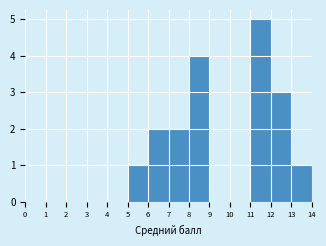

Reading left to right, transcribe this chart: for each bar, give the range it covers on the x-axis and its height. The values are not printed on the chart, so give them approximately, as read against the axis.

0 to 1: 0
1 to 2: 0
2 to 3: 0
3 to 4: 0
4 to 5: 0
5 to 6: 1
6 to 7: 2
7 to 8: 2
8 to 9: 4
9 to 10: 0
10 to 11: 0
11 to 12: 5
12 to 13: 3
13 to 14: 1